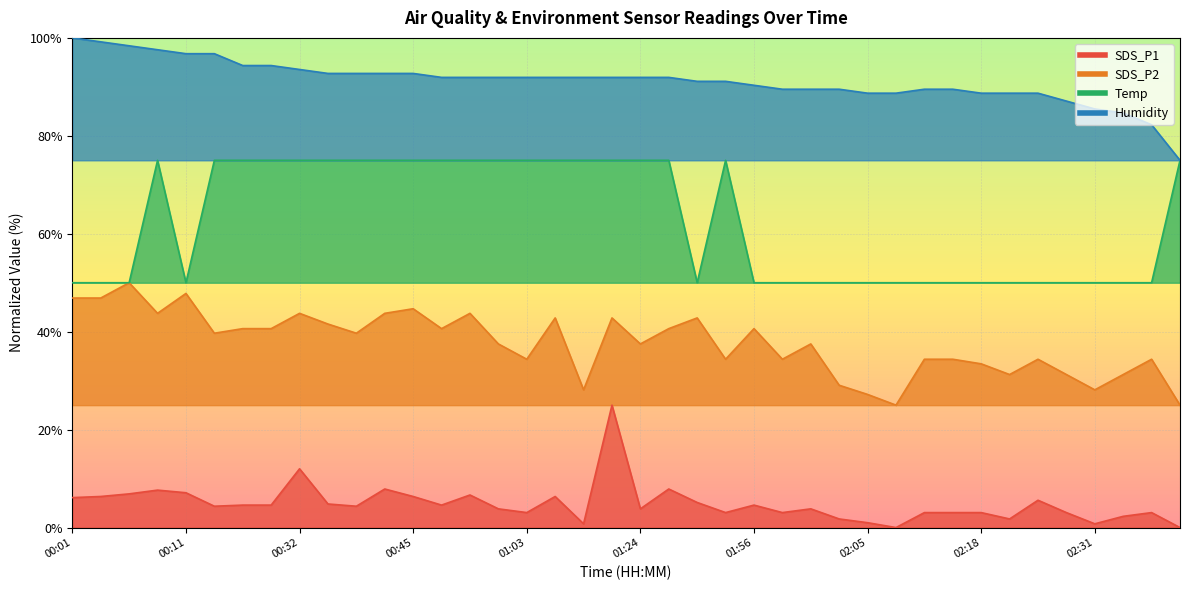

What is the sum of the SDS_P2 values at 00:30 and 02:01?

78.1